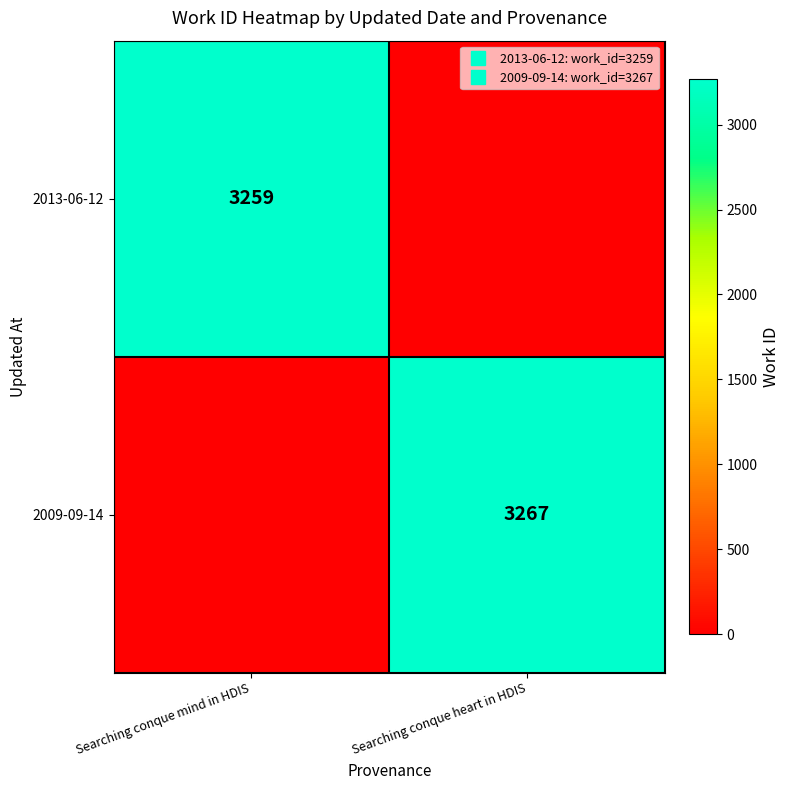

At how many categories does at least one series exceed 2086?

2